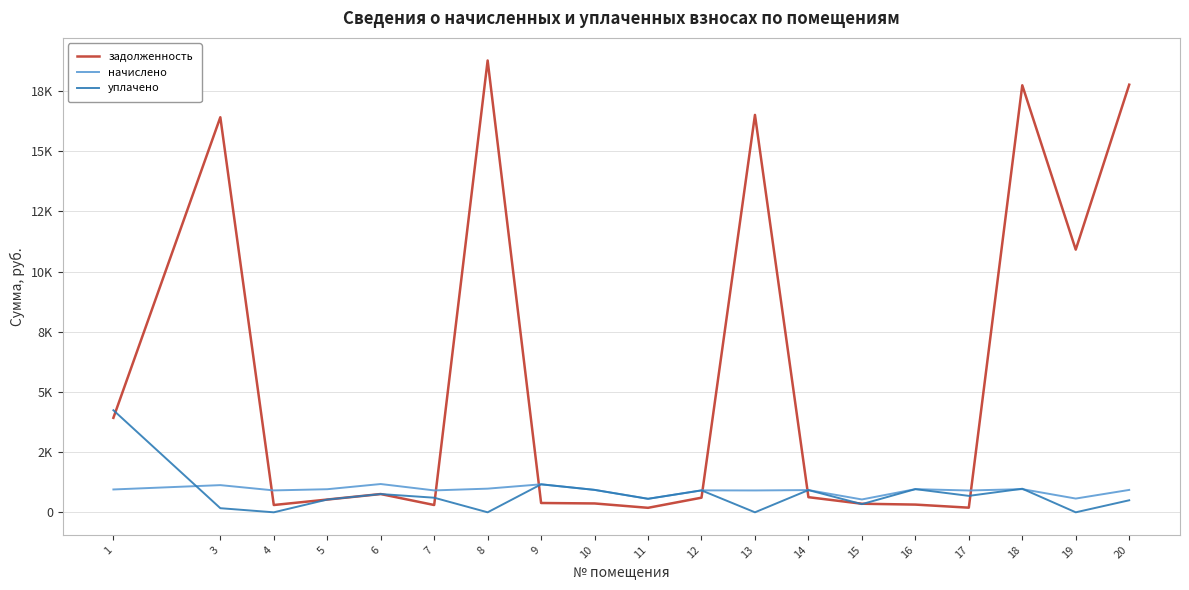

What is the average value of the задолженность series?

5631.6